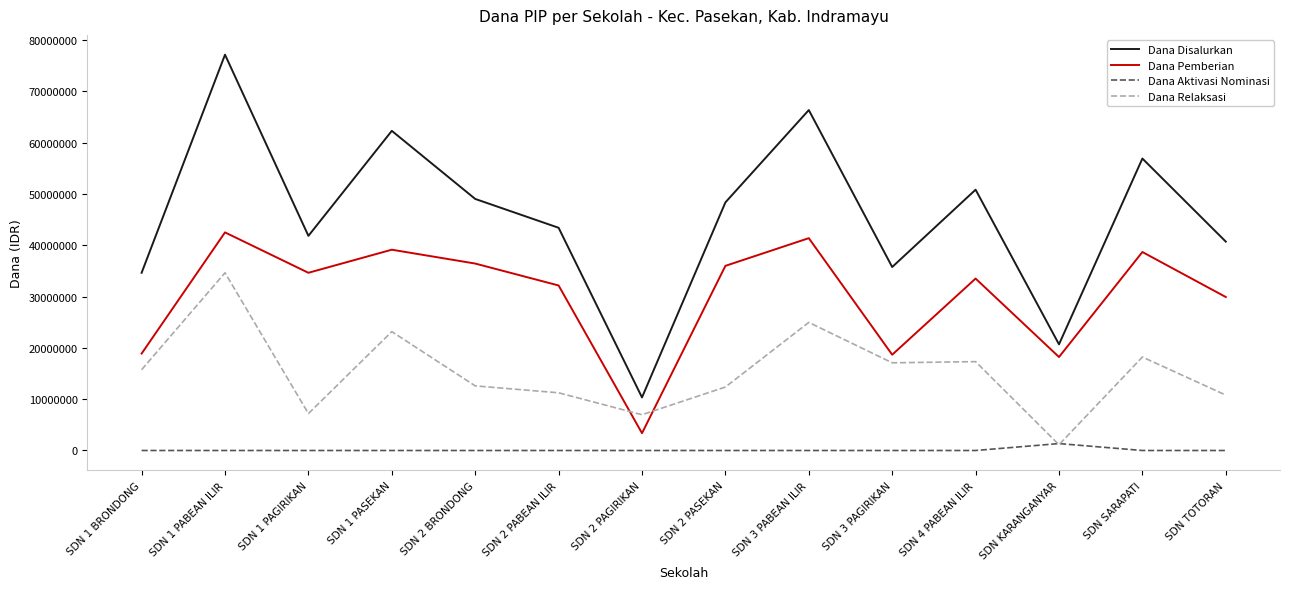

Rank the series by their average value, from highest to lowest.

Dana Disalurkan, Dana Pemberian, Dana Relaksasi, Dana Aktivasi Nominasi